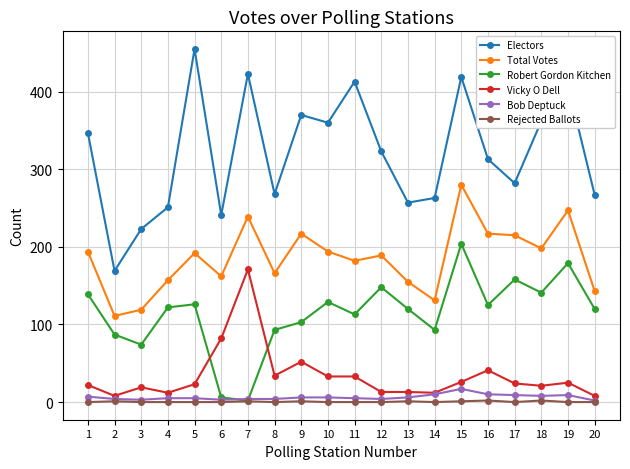

How many values in the Electors series are below 323?

10